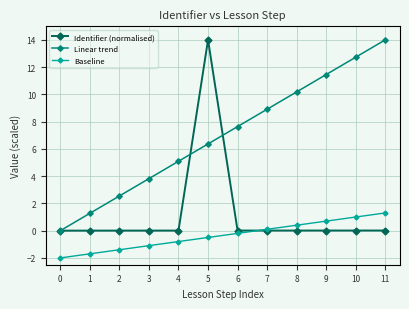

What is the value of the Baseline point at the 5th from the left?

-0.8